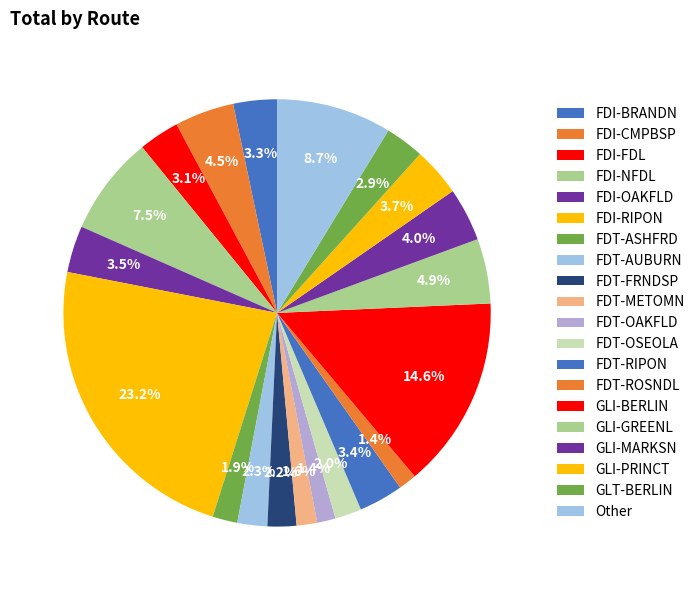

Is it true that GLI-MARKSN is 4% of the pie?

True